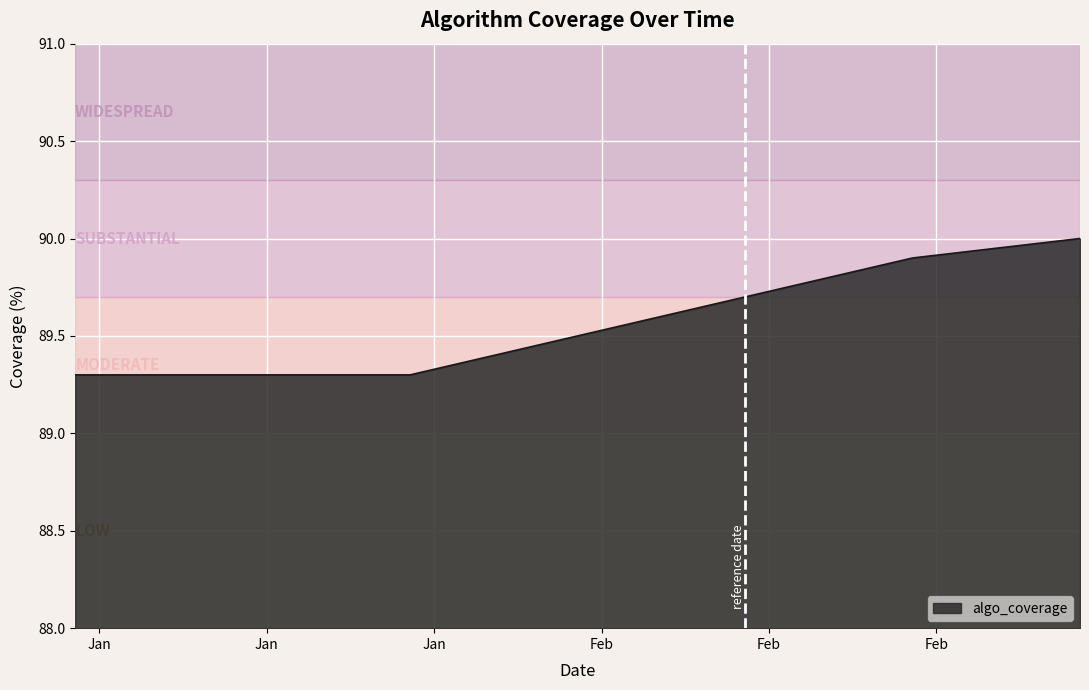

True or false: there are more than 0 points higher than both neighbors.

False